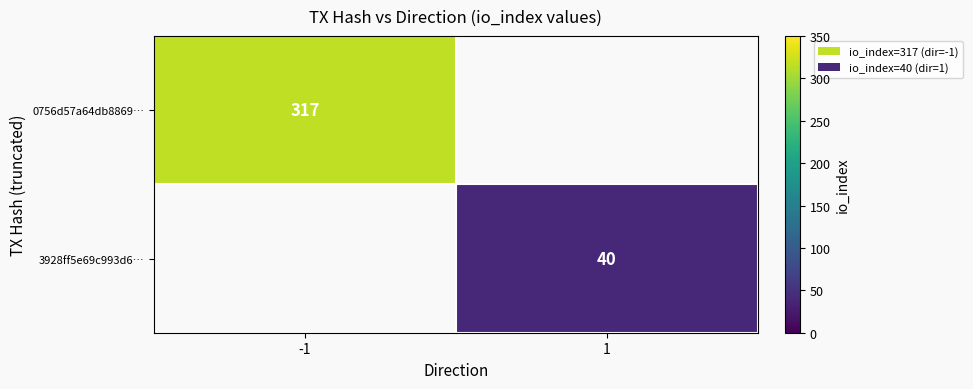

At which category does the chart reach its peak across all series?

-1